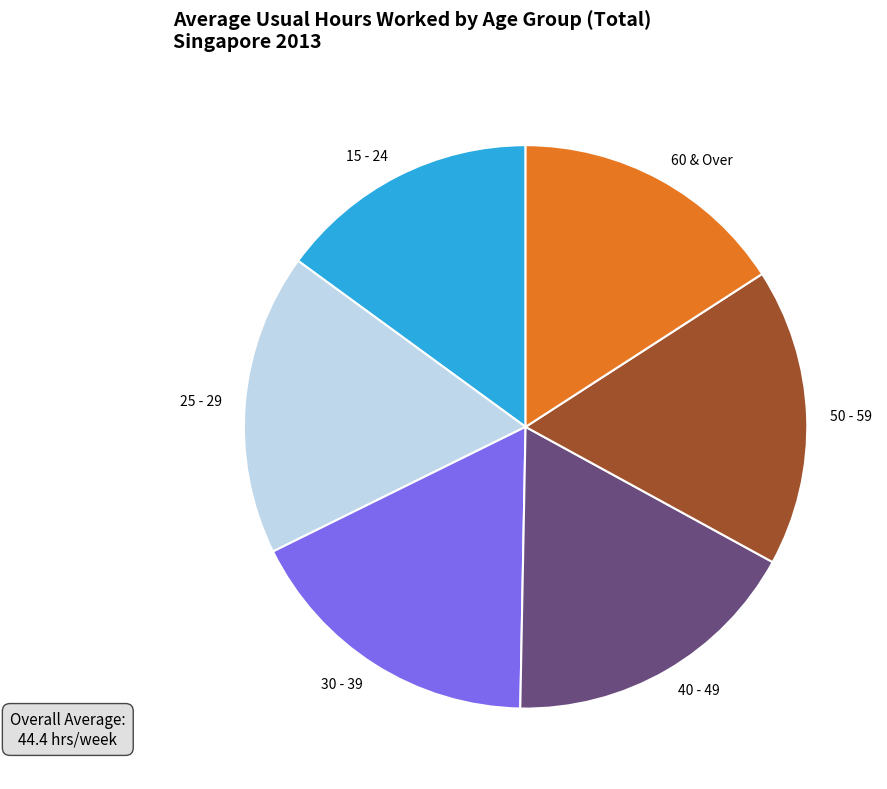

Is it true that 40 - 49 is 25% of the pie?

False